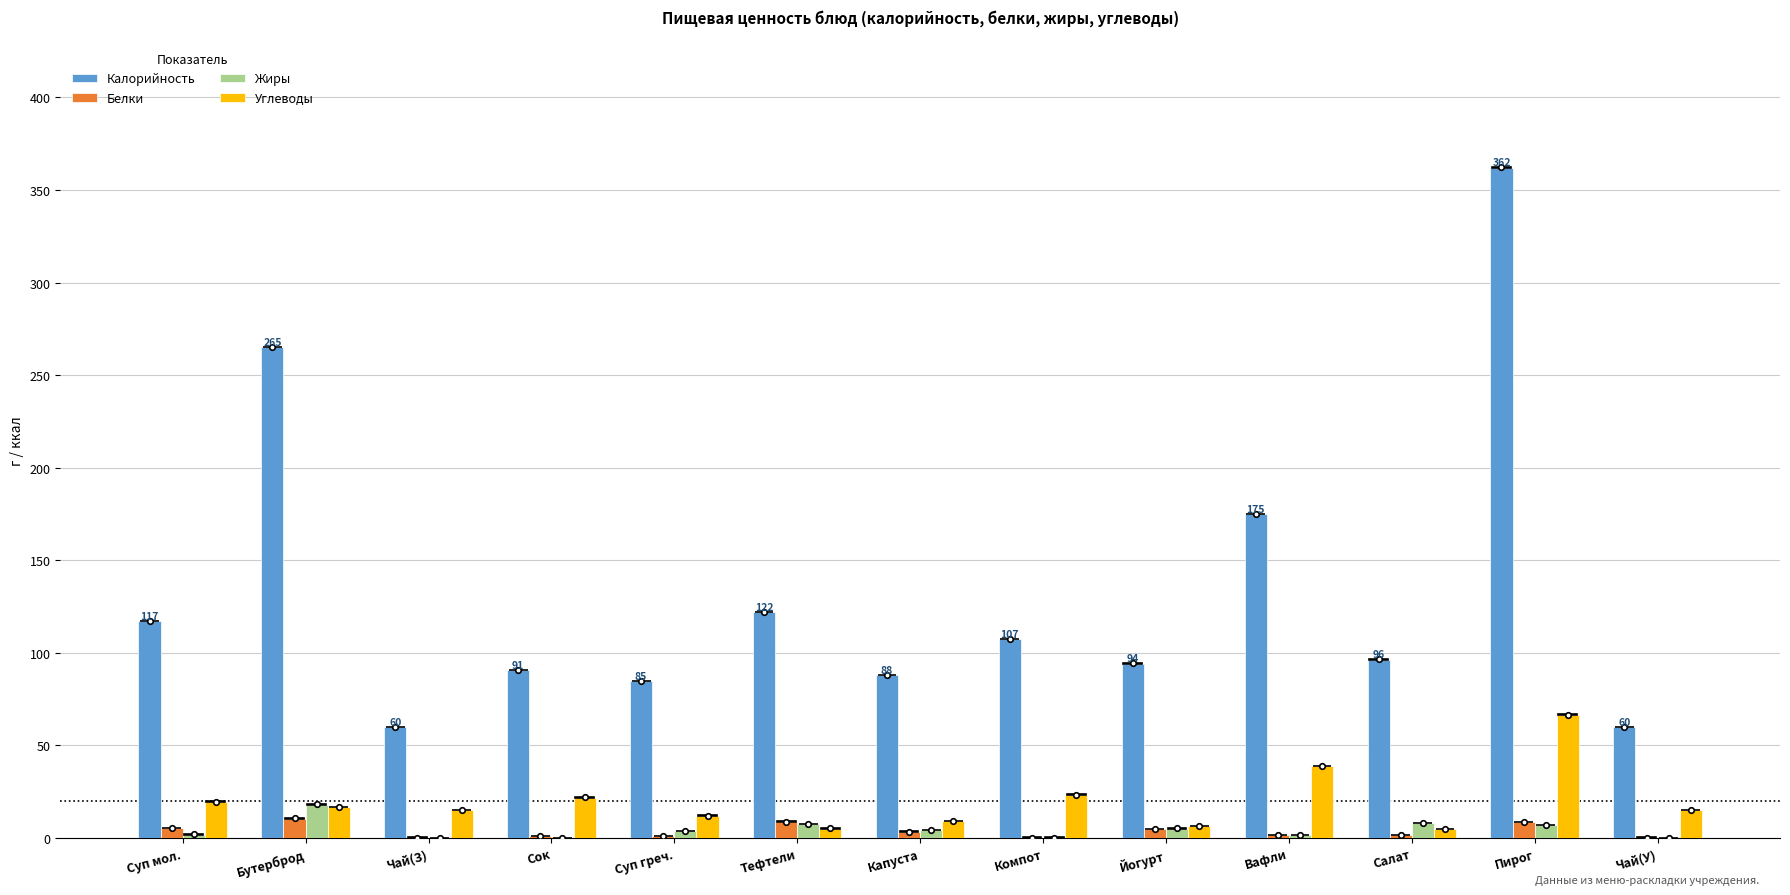

What is the maximum value for Жиры?

18.1